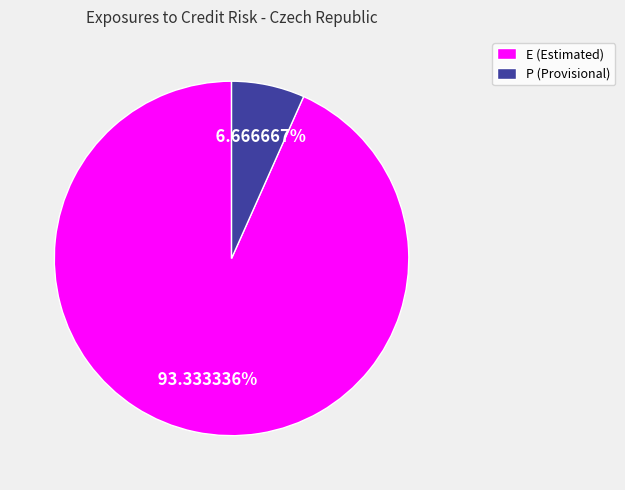

Is the sum of P (Provisional) and E (Estimated) greater than half?

Yes